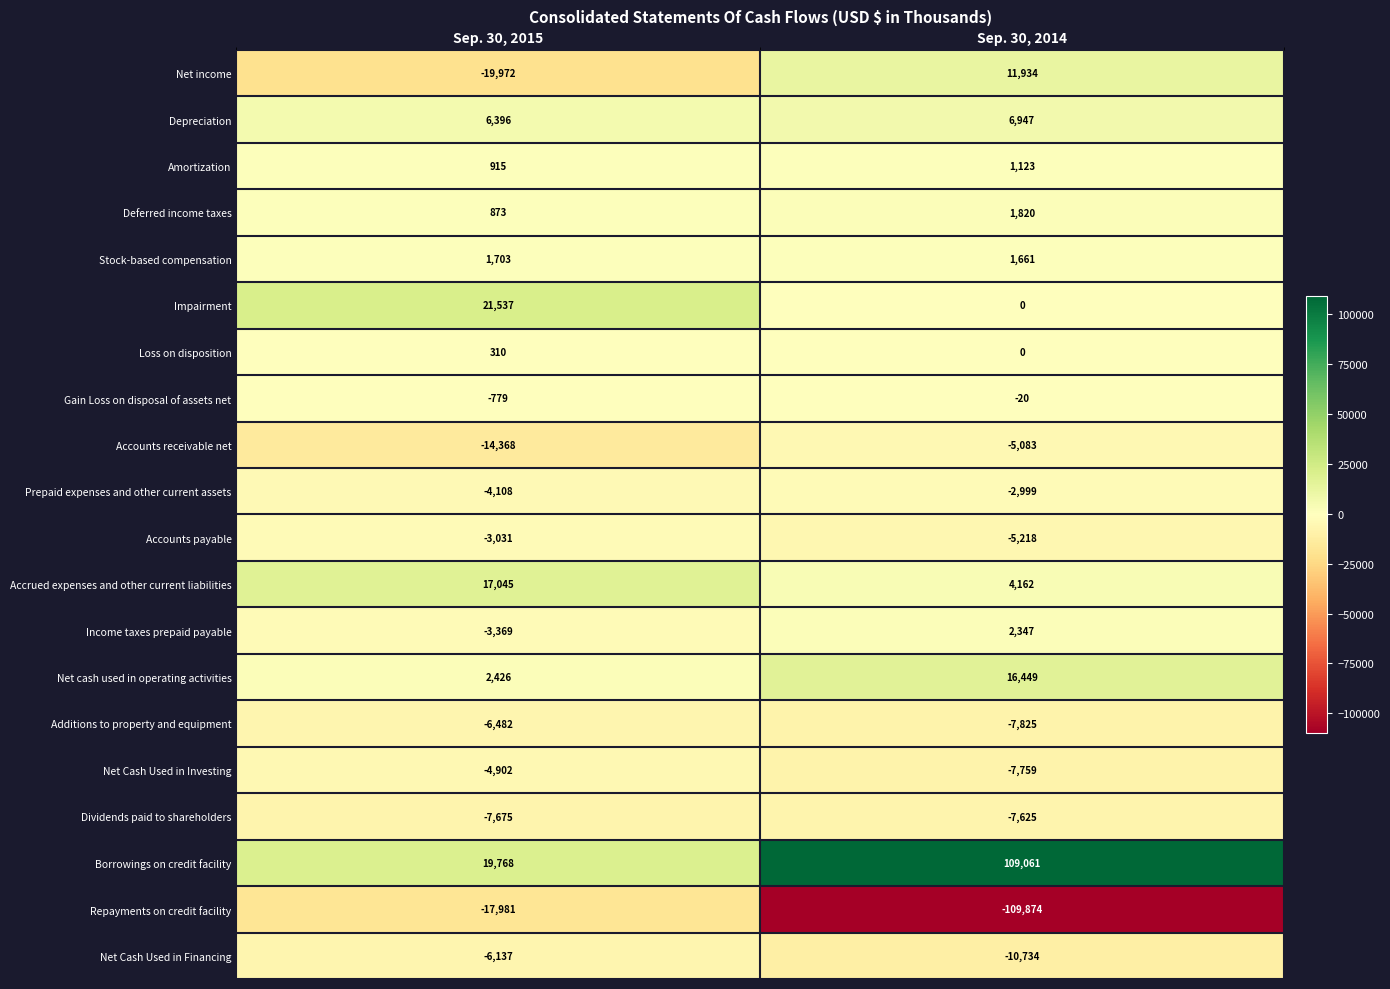

True or false: Prepaid expenses and other current assets has a value of -4108 at Sep. 30, 2015.

True